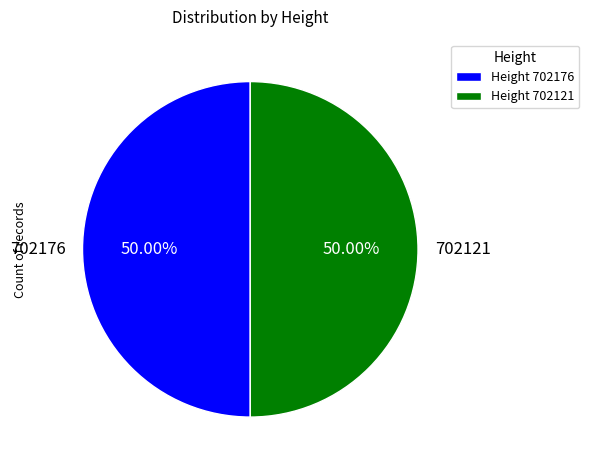

Is the sum of 702121 and 702176 greater than half?

Yes